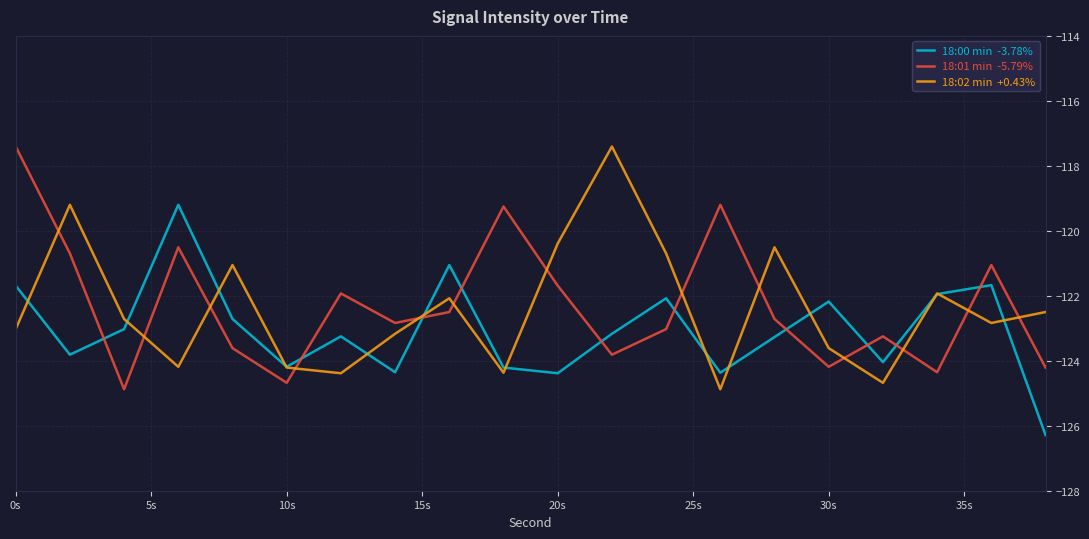

What is the greatest value displayed?

-117.4